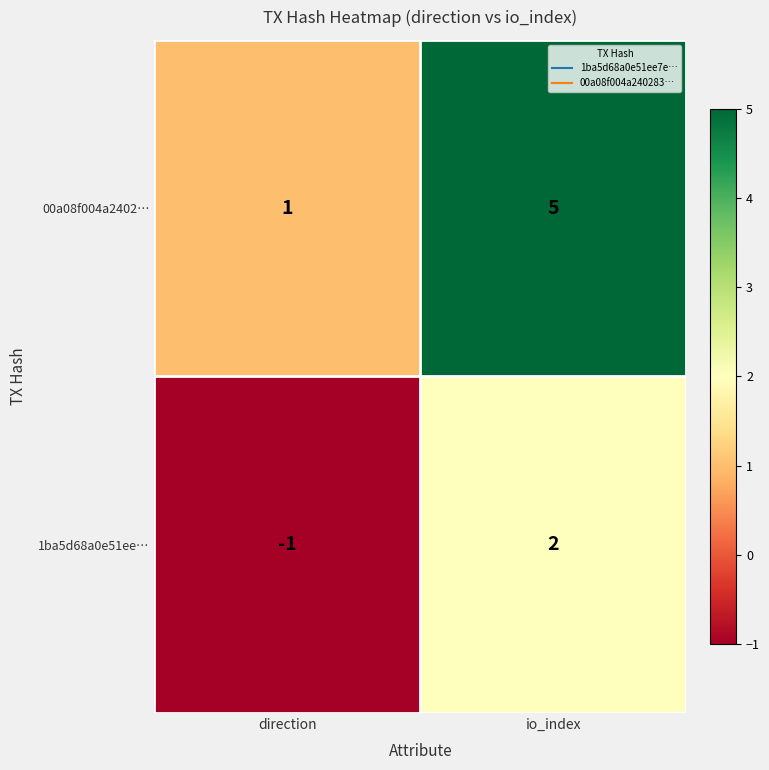

Reading right to left, list all the values displayed in this chart.

00a08f004a2402…: io_index=5	direction=1
1ba5d68a0e51ee…: io_index=2	direction=-1